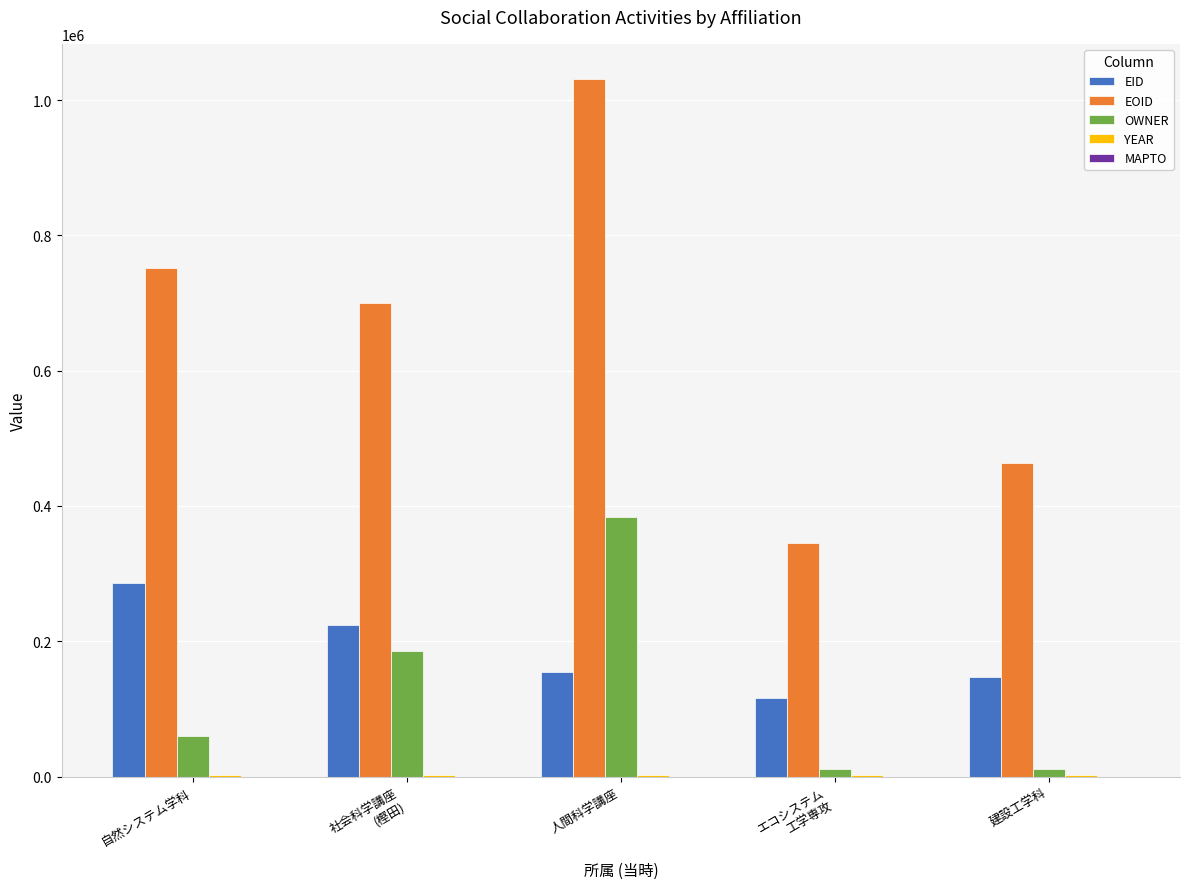

Which series has the widest spread of values?

EOID